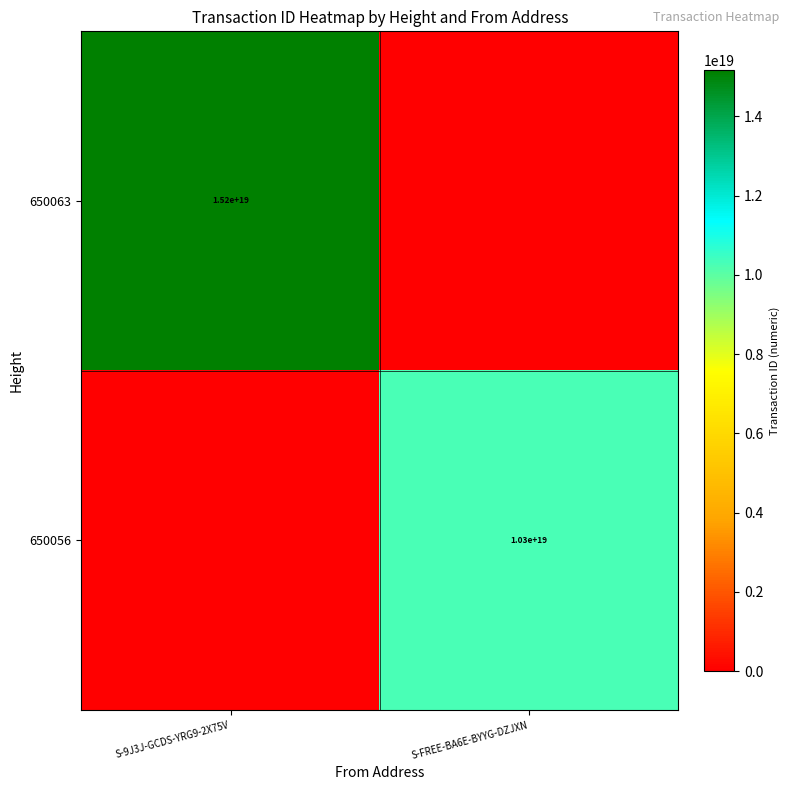

Is the value of 650056 at S-FREE-BA6E-BYYG-DZJXN greater than the value of 650063 at S-9J3J-GCDS-YRG9-2X75V?

No